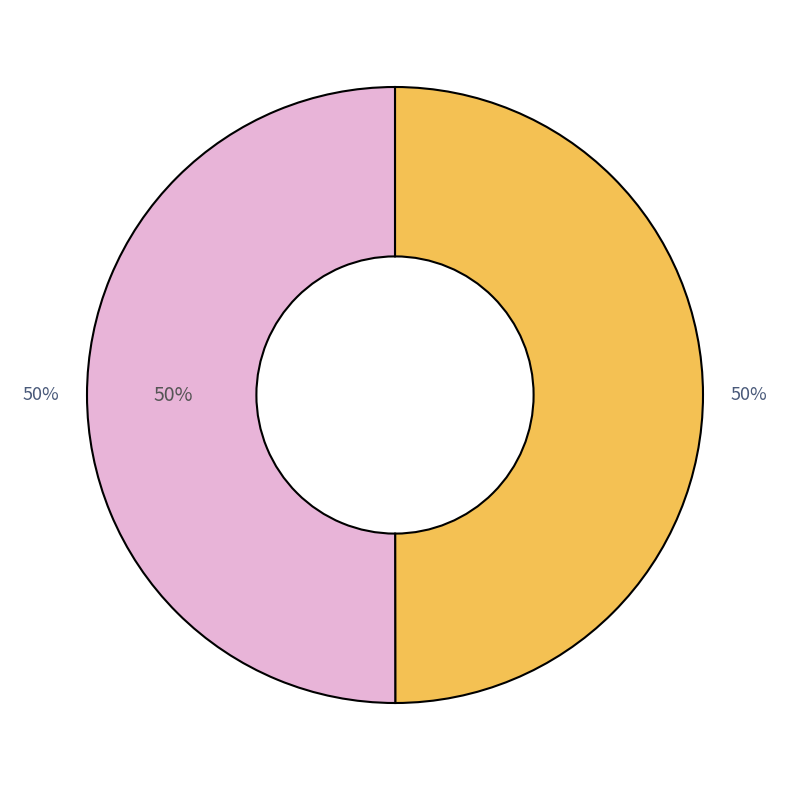

How many segments does this pie chart have?

2